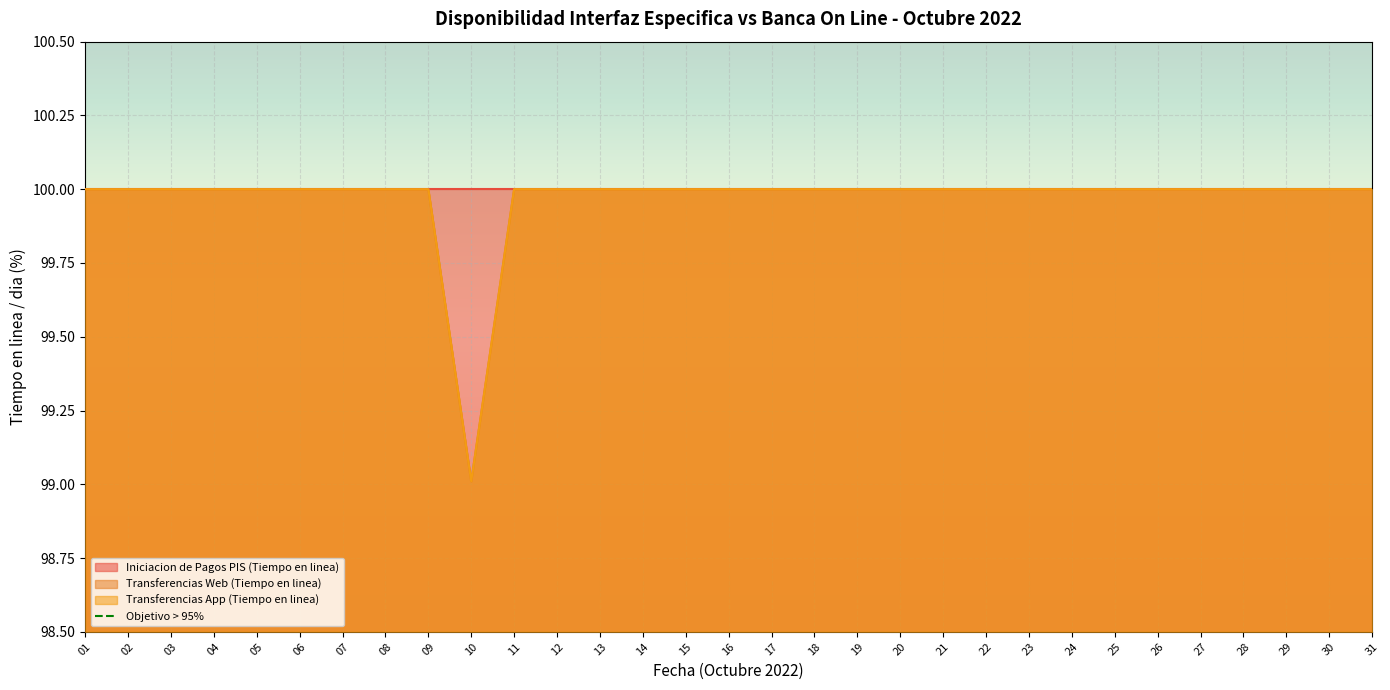

Between 05 and 29, which is larger?

05